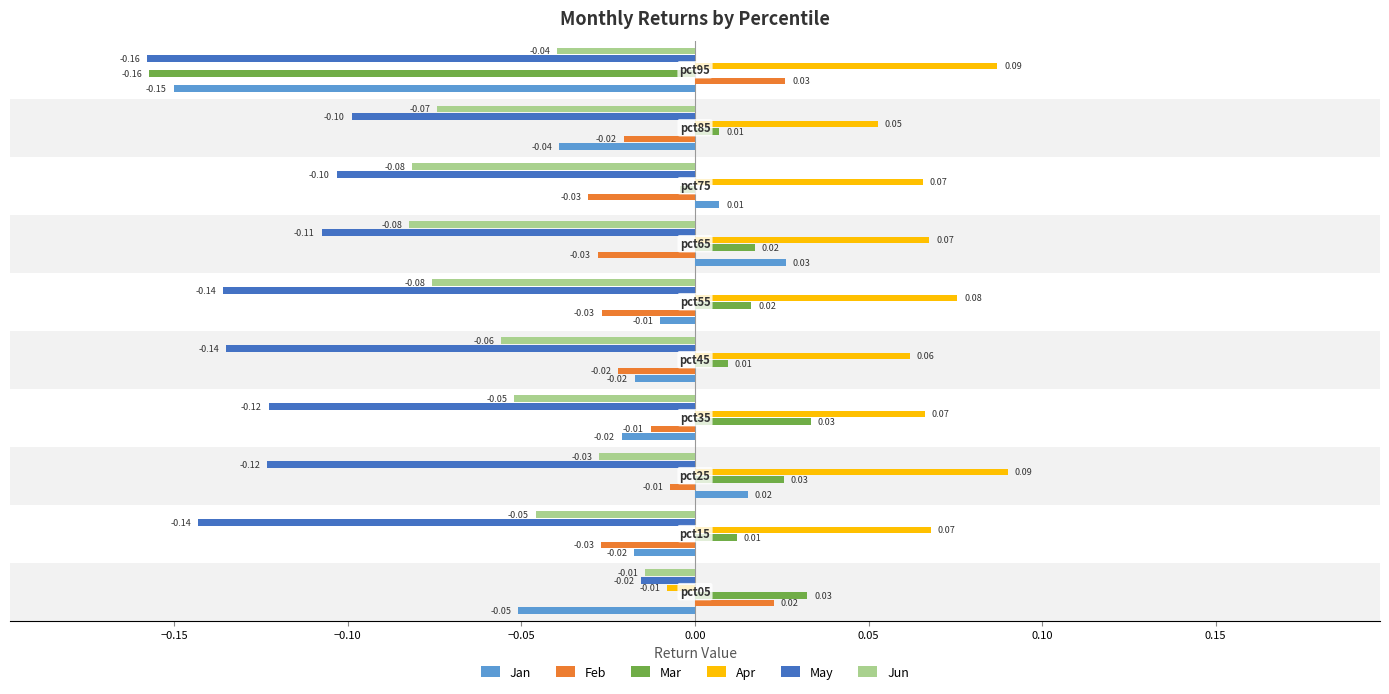

What is the sum of all Apr values?

0.6